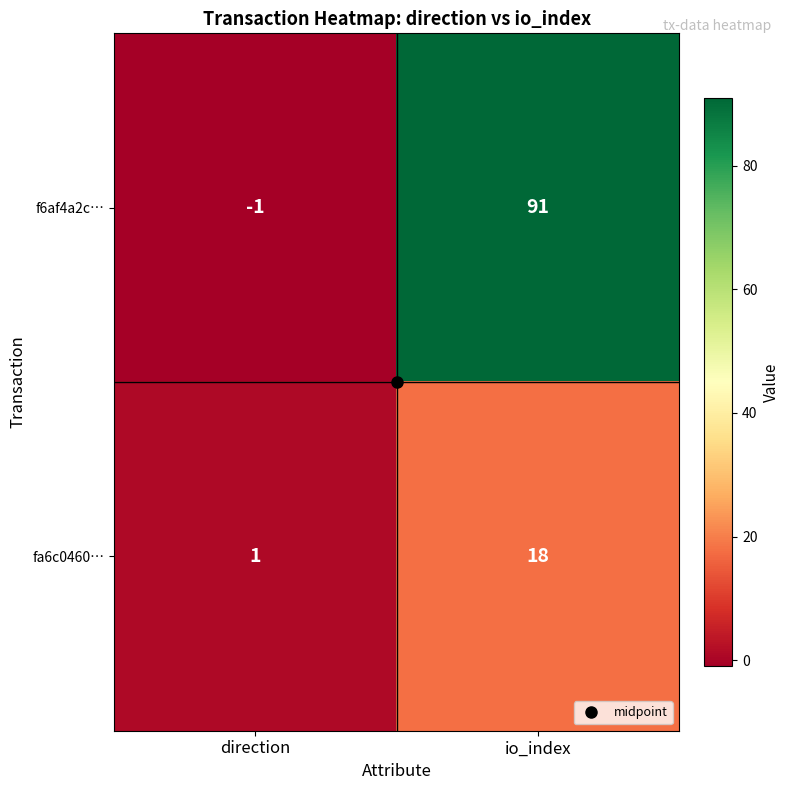

Between direction and io_index, which series saw the biggest shift?

f6af4a2c…